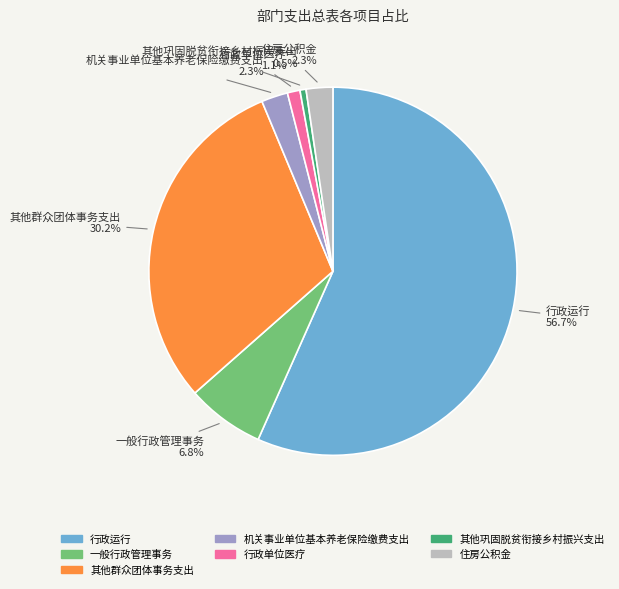

Is it true that 其他群众团体事务支出 is 18% of the pie?

False